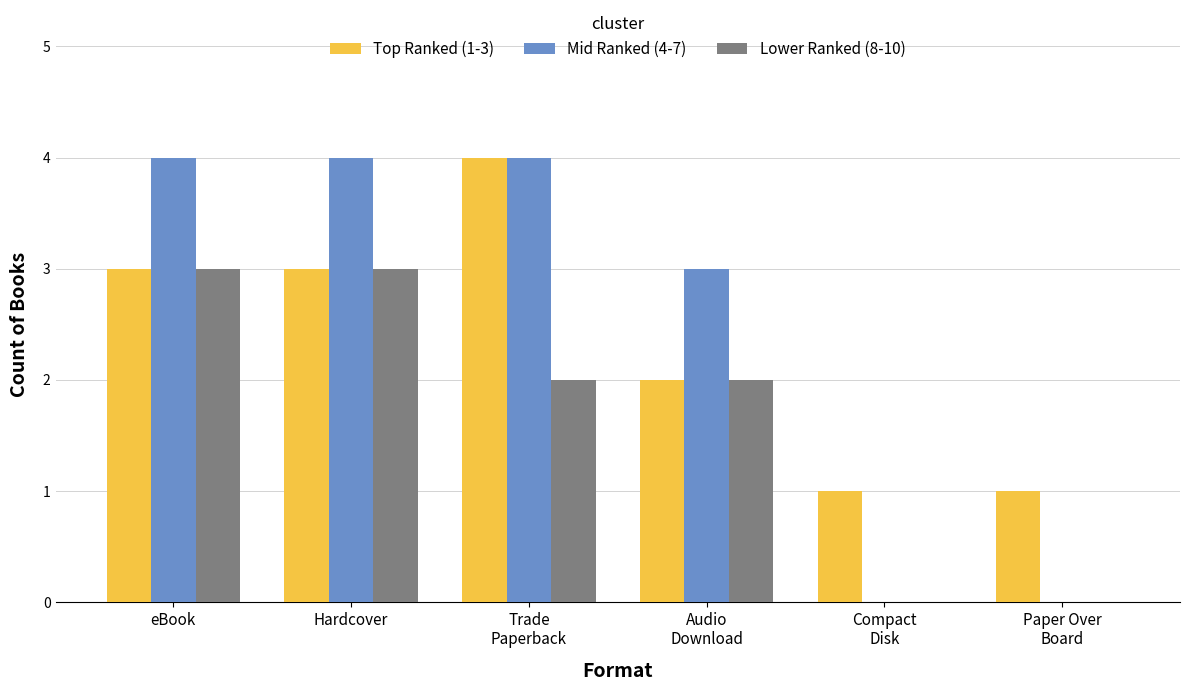

How many Lower Ranked (8-10) values are between 0 and 3?

6